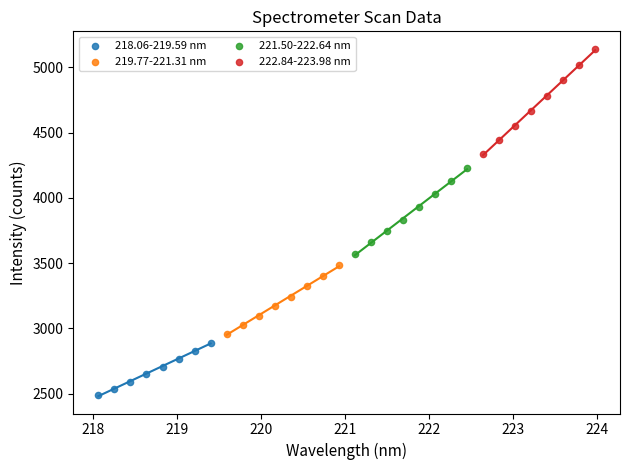

Which series contains the highest Y value?

222.84-223.98 nm